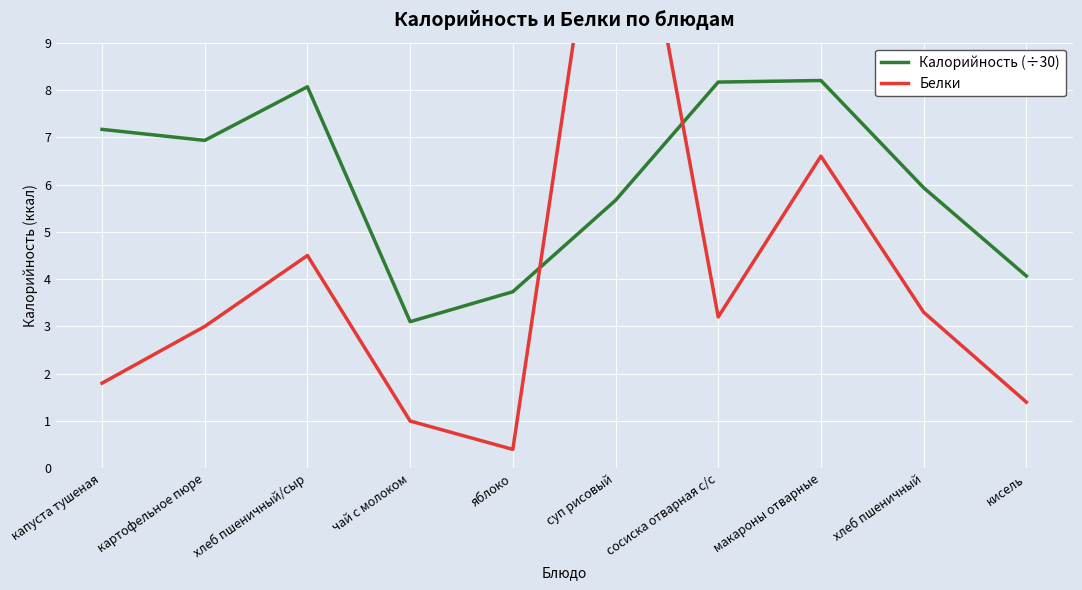

What are all the series names shown in the legend?

Калорийность (÷30), Белки